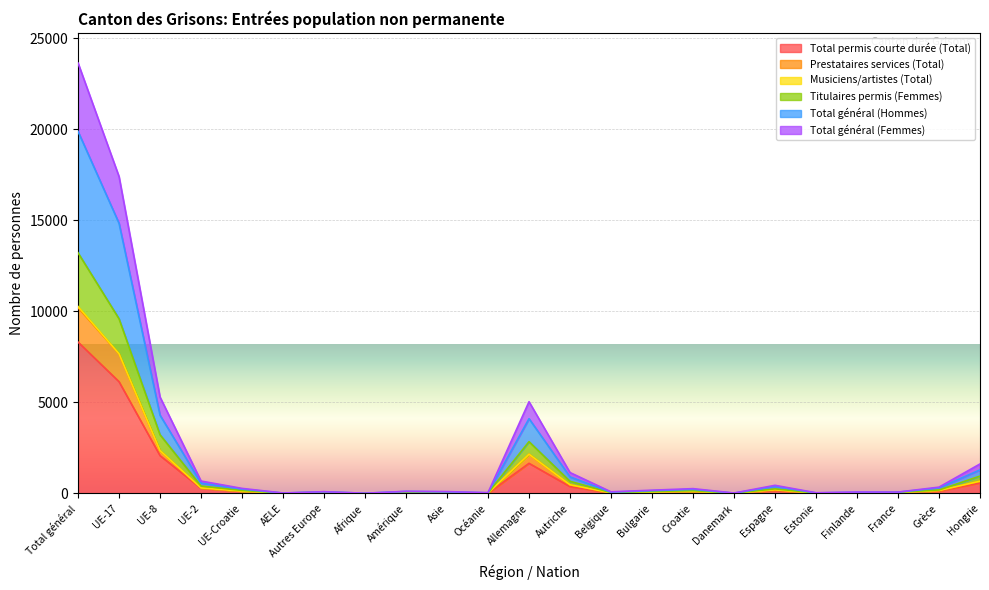

What is the highest value of the Total permis courte durée (Total) series?

8313